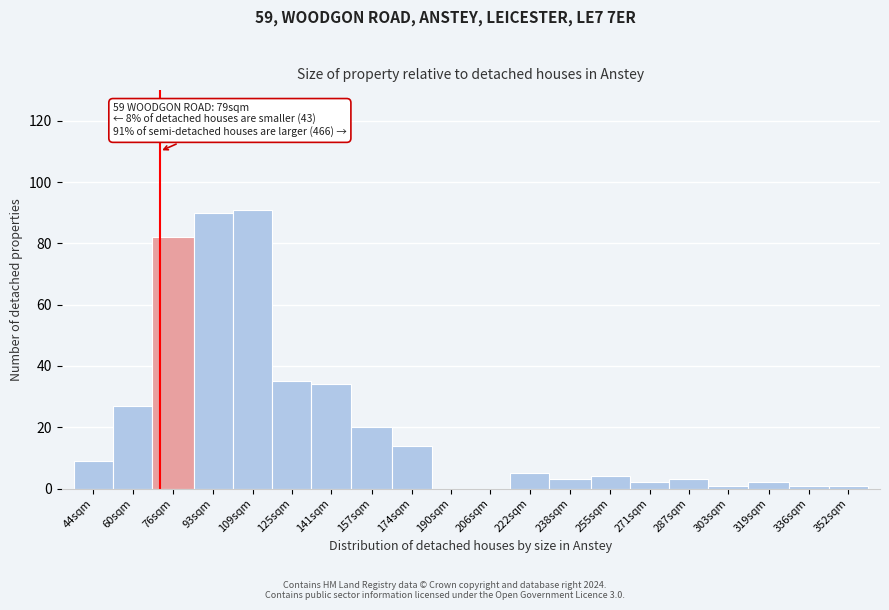

Reading right to left, list all the values displayed in this chart.

352sqm=1	336sqm=1	319sqm=2	303sqm=1	287sqm=3	271sqm=2	255sqm=4	238sqm=3	222sqm=5	206sqm=0	190sqm=0	174sqm=14	157sqm=20	141sqm=34	125sqm=35	109sqm=91	93sqm=90	76sqm=82	60sqm=27	44sqm=9